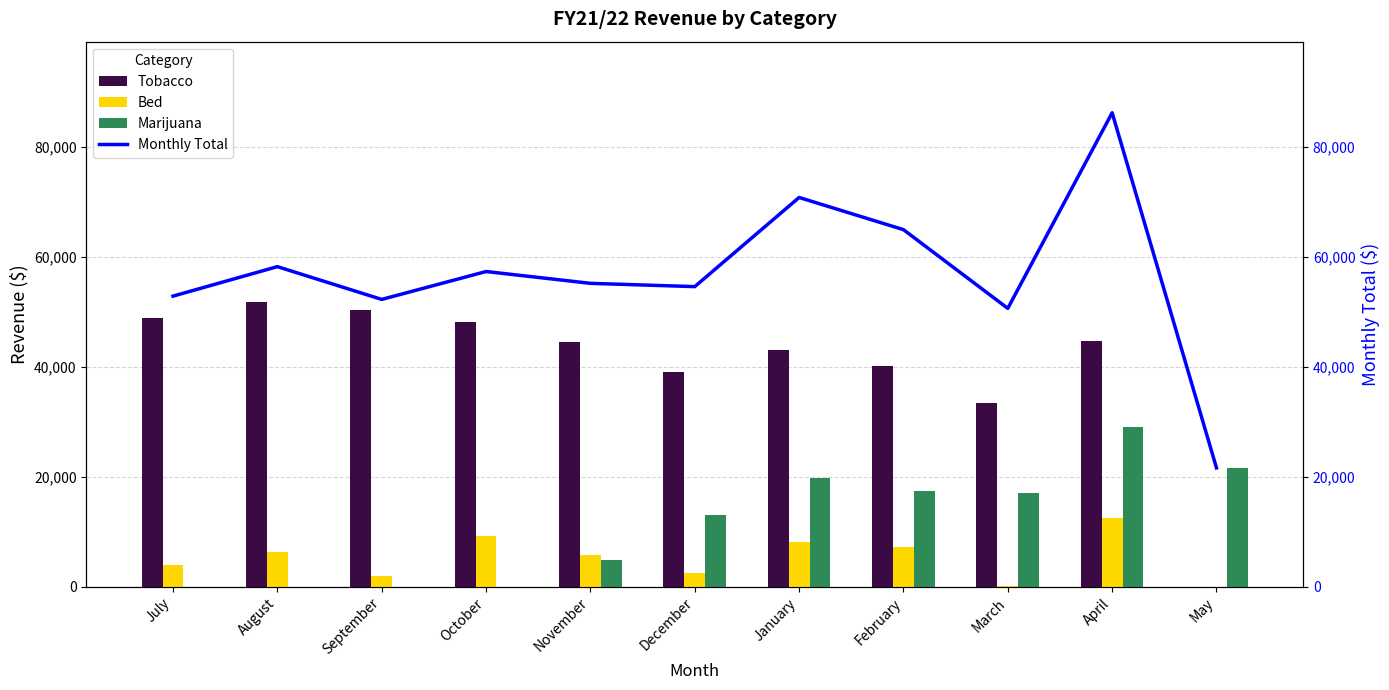

What is the sum of all Tobacco values?

444052.0